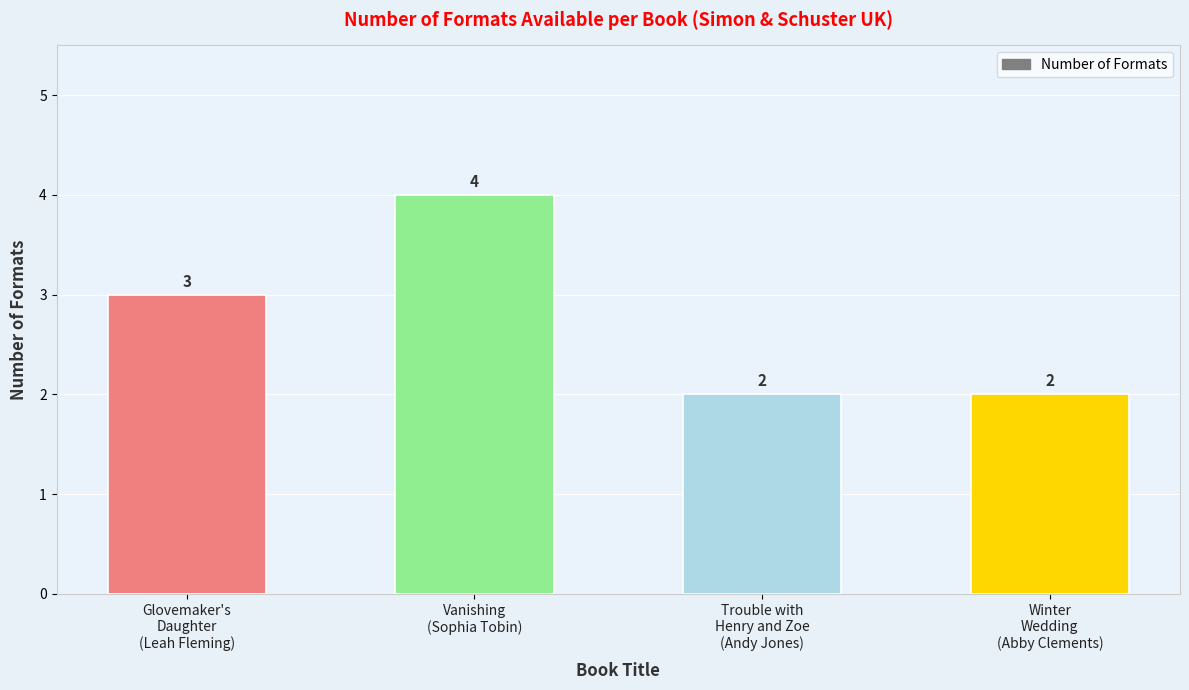

The value at Winter
Wedding
(Abby Clements) is 1. True or false?

False